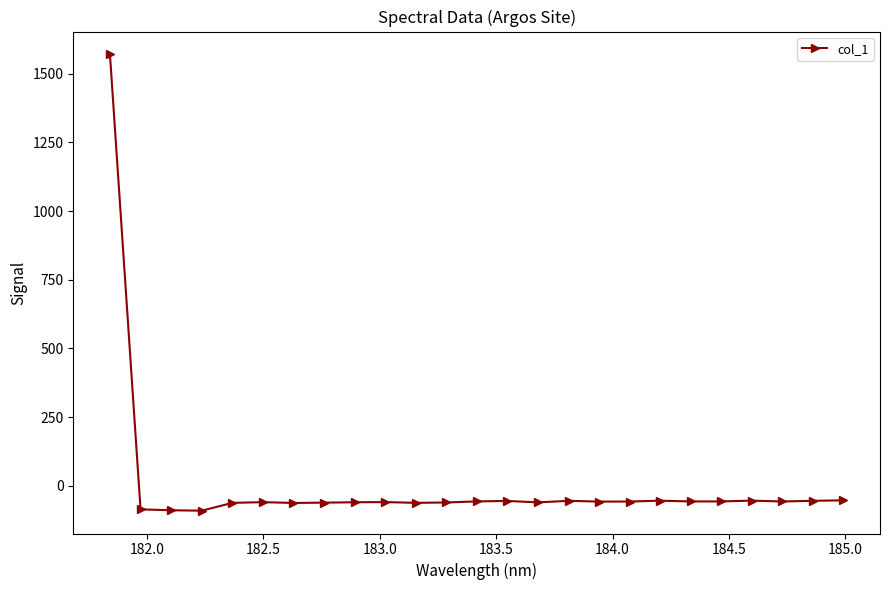

What is the difference between the second highest and minimum values?

37.6